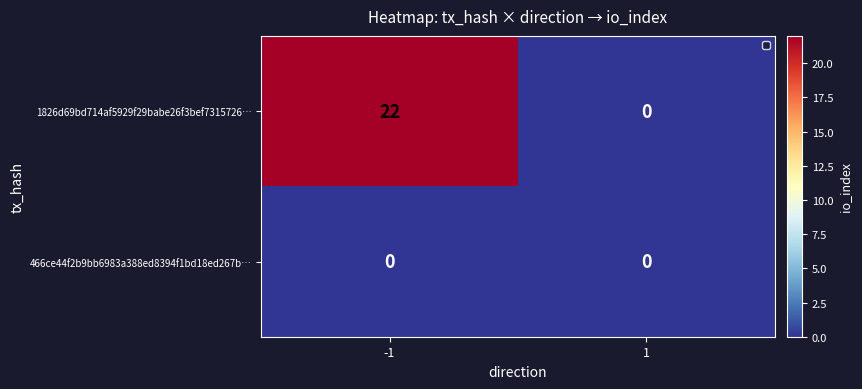

Count the 1826d69bd714af5929f29babe26f3bef7315726… values in the range 0 to 22.

2